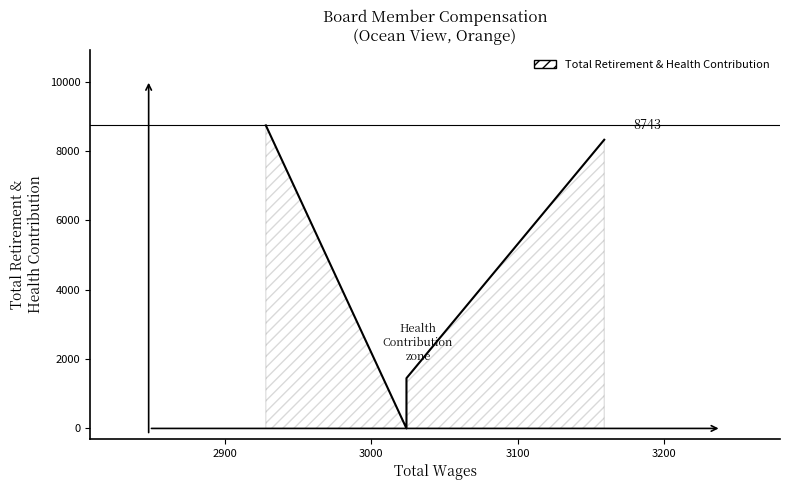

How many data points are less than 1450?

2